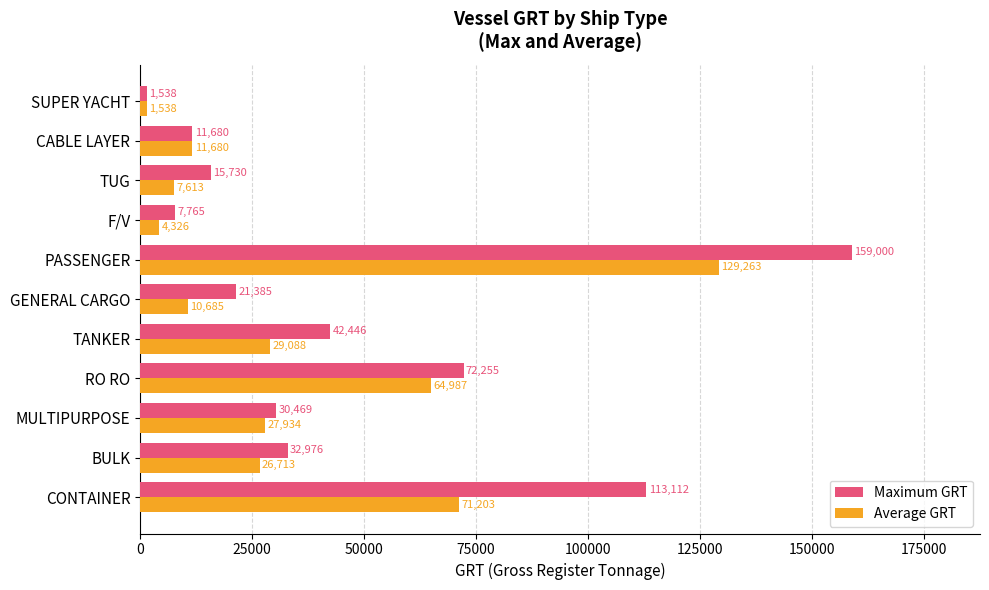

At which category does the chart reach its minimum across all series?

SUPER YACHT